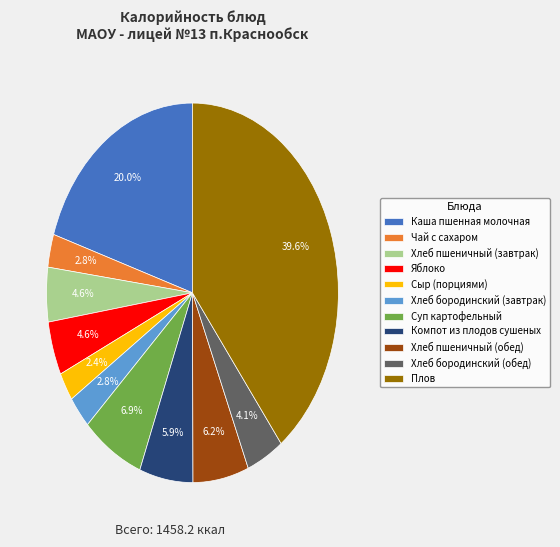

Is there a majority slice in this chart?

No